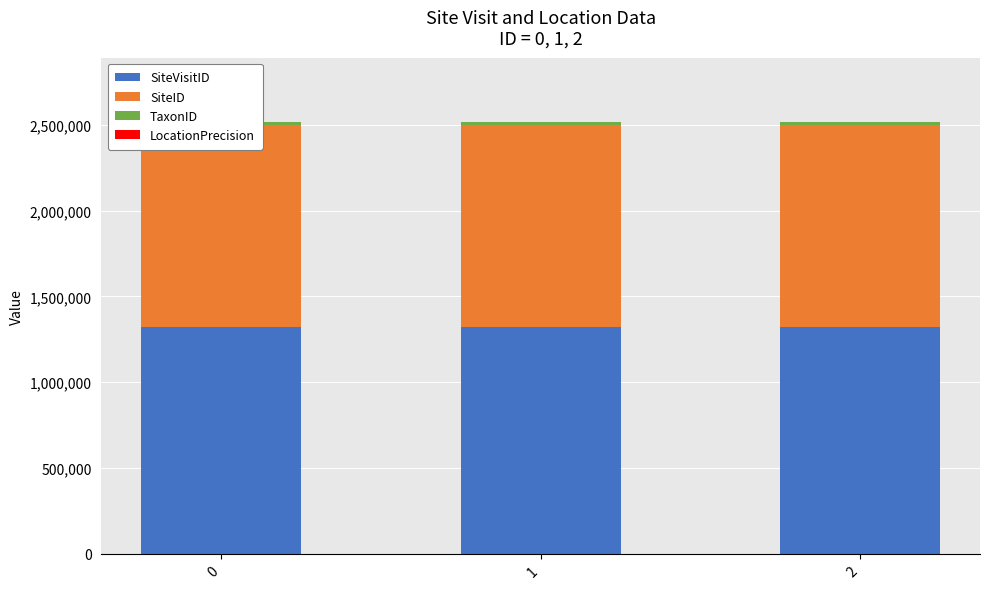

Rank the series at 2 from highest to lowest value.

SiteVisitID, SiteID, TaxonID, LocationPrecision